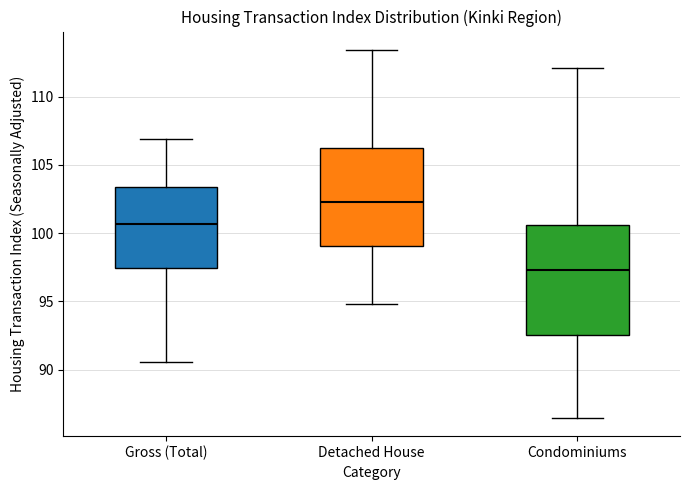

Which box's median line is the highest?

Detached House